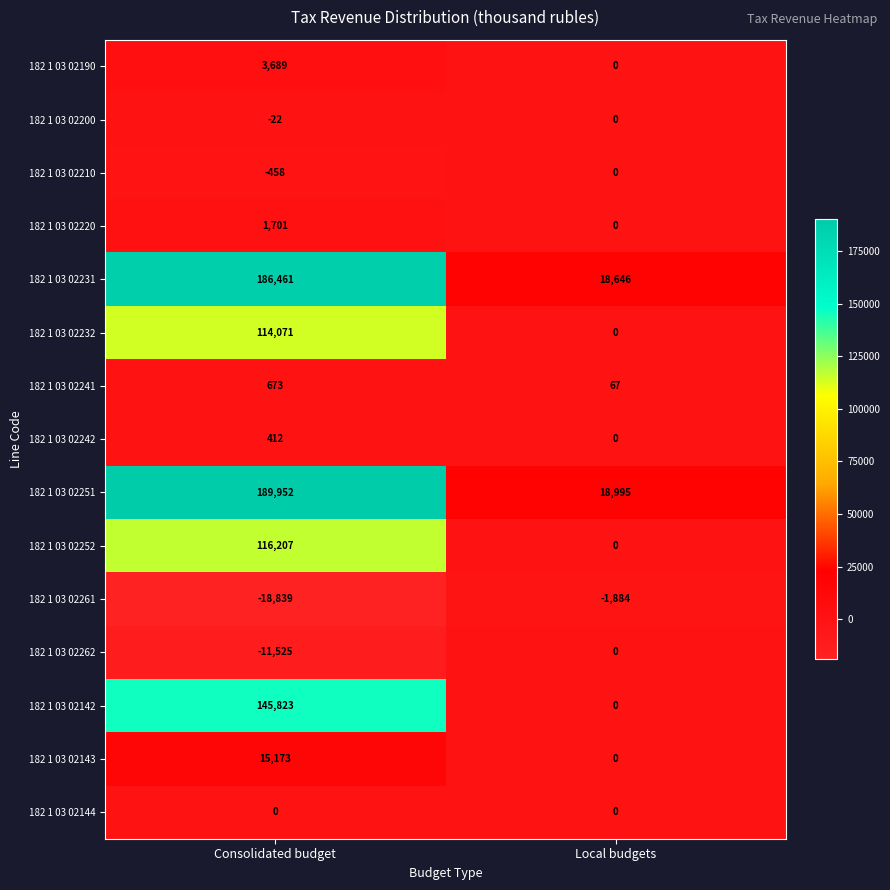

What is the difference between the 182 1 03 02142 values at Local budgets and Consolidated budget?

145823